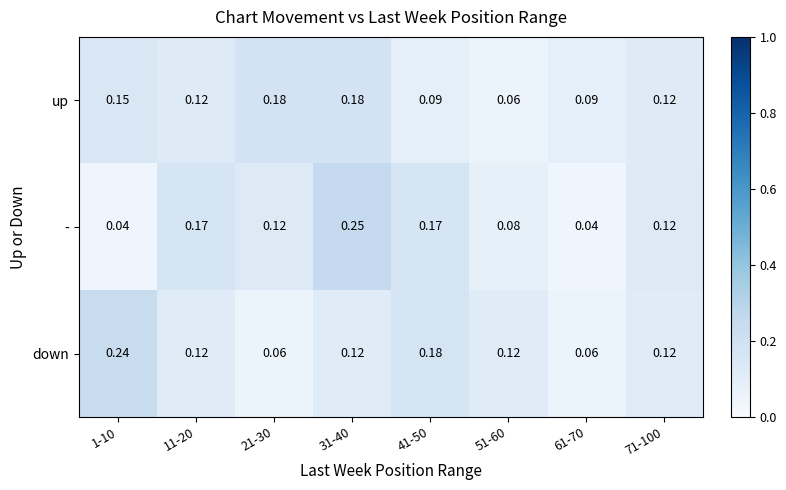

Which series changed the most between 21-30 and 41-50?

down